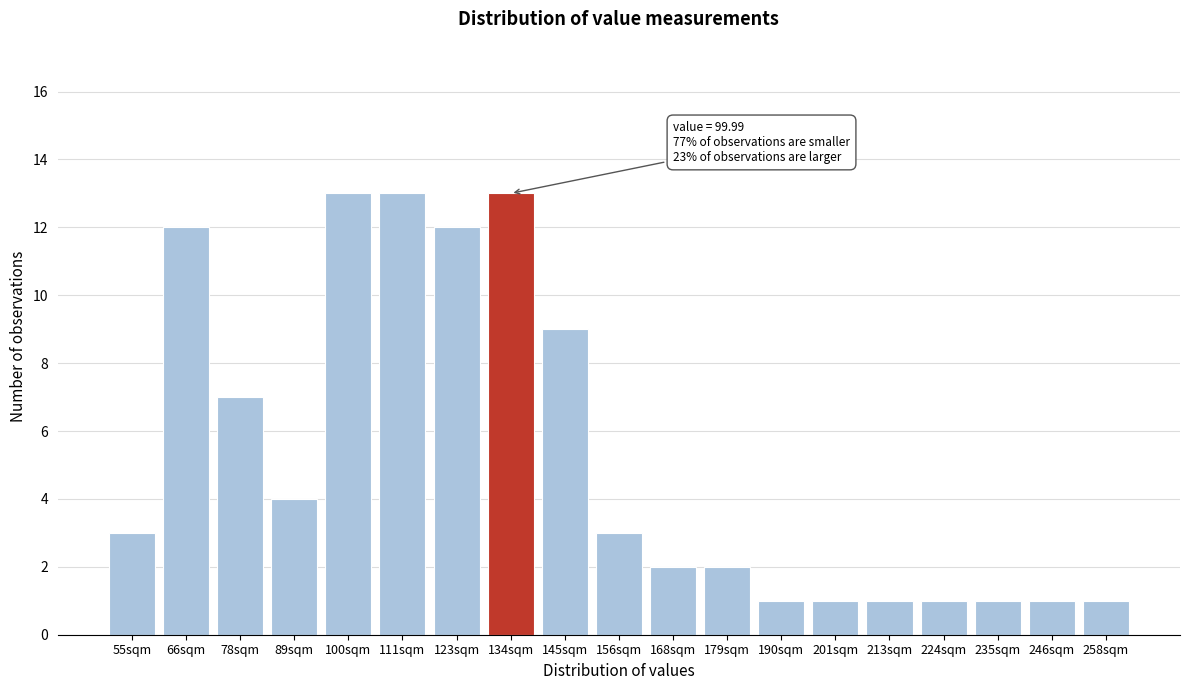

Reading left to right, list all the values displayed in this chart.

3	12	7	4	13	13	12	13	9	3	2	2	1	1	1	1	1	1	1